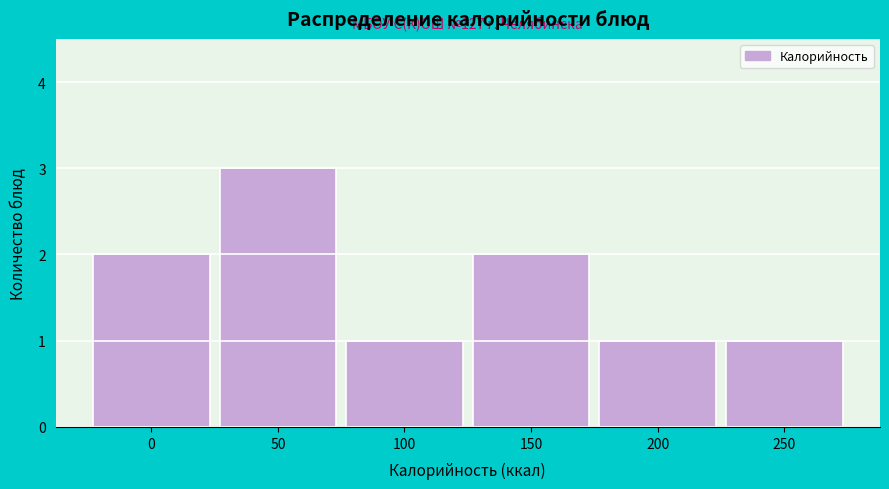

Reading right to left, extract all data points from this chart.

250=1	200=1	150=2	100=1	50=3	0=2